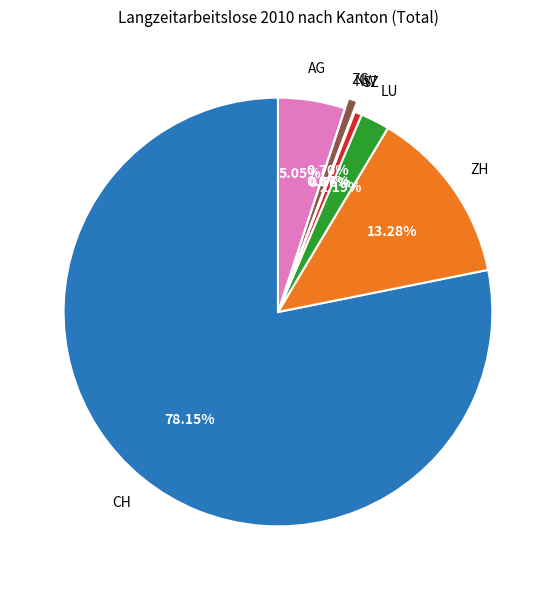

Is there any slice that represents more than half of the pie?

Yes